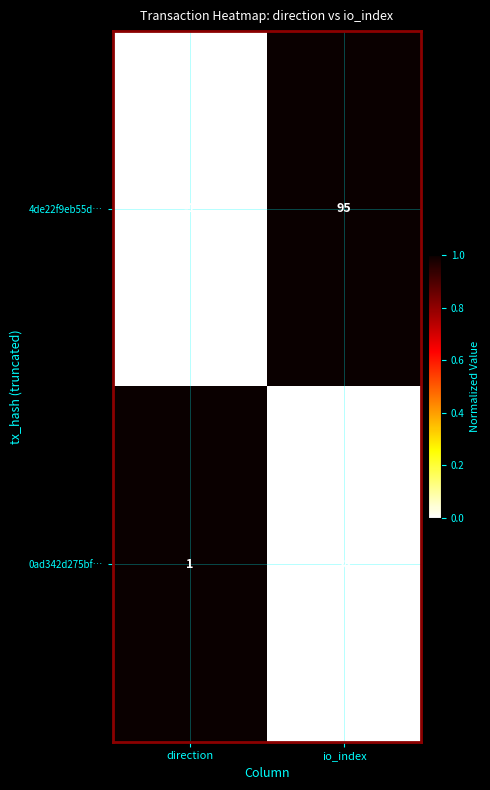

Where is 0ad342d275bf… nearest to the value 29?

direction